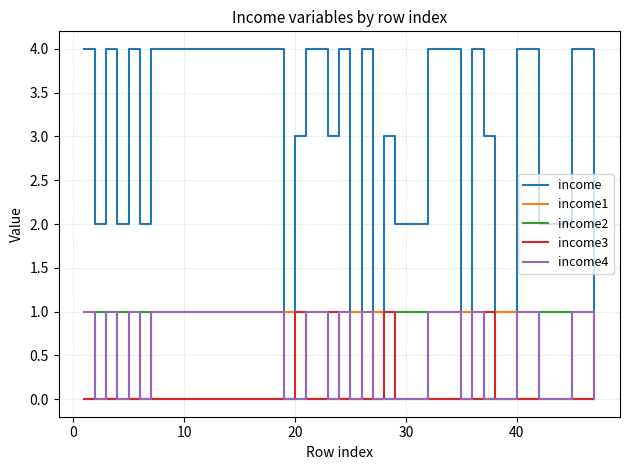

Which series has the largest range (max minus min)?

income